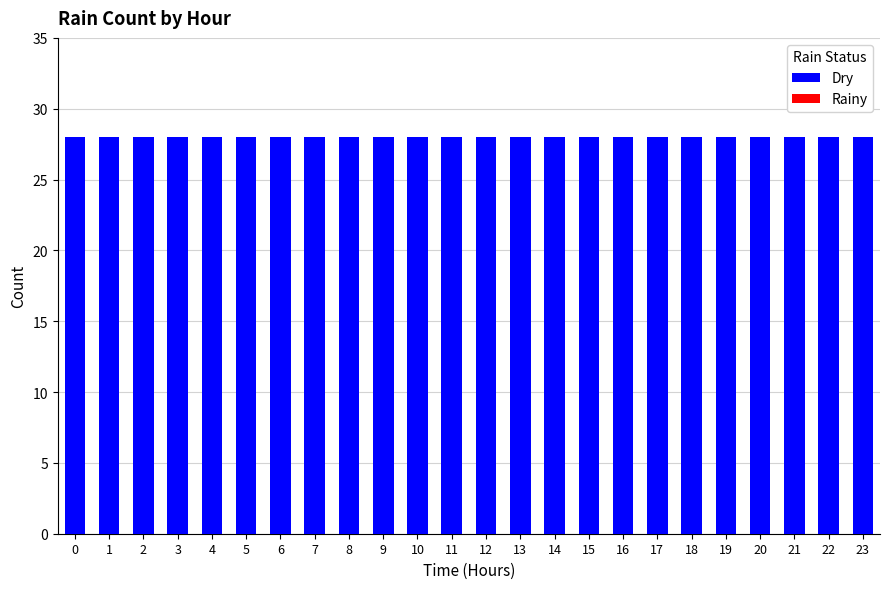

What are all the series names shown in the legend?

Dry, Rainy